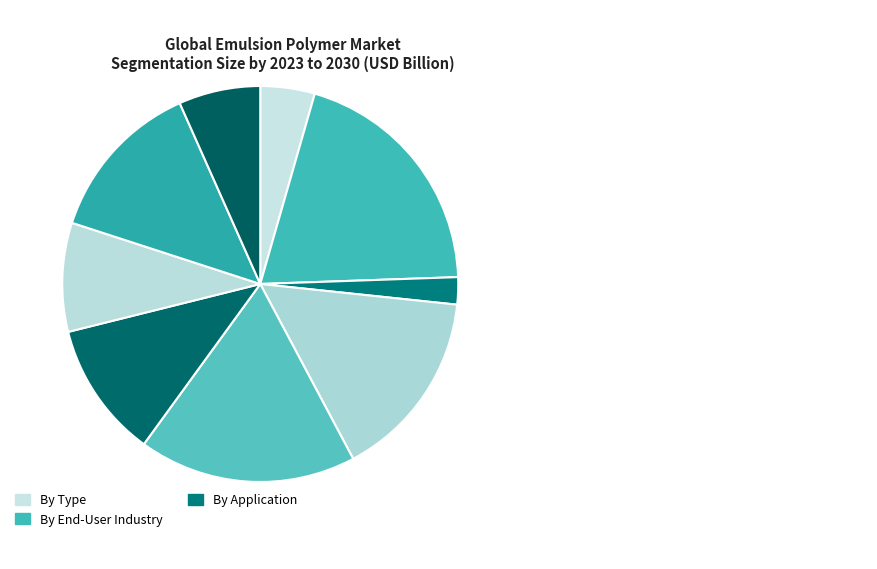

Is there any slice that represents more than half of the pie?

No